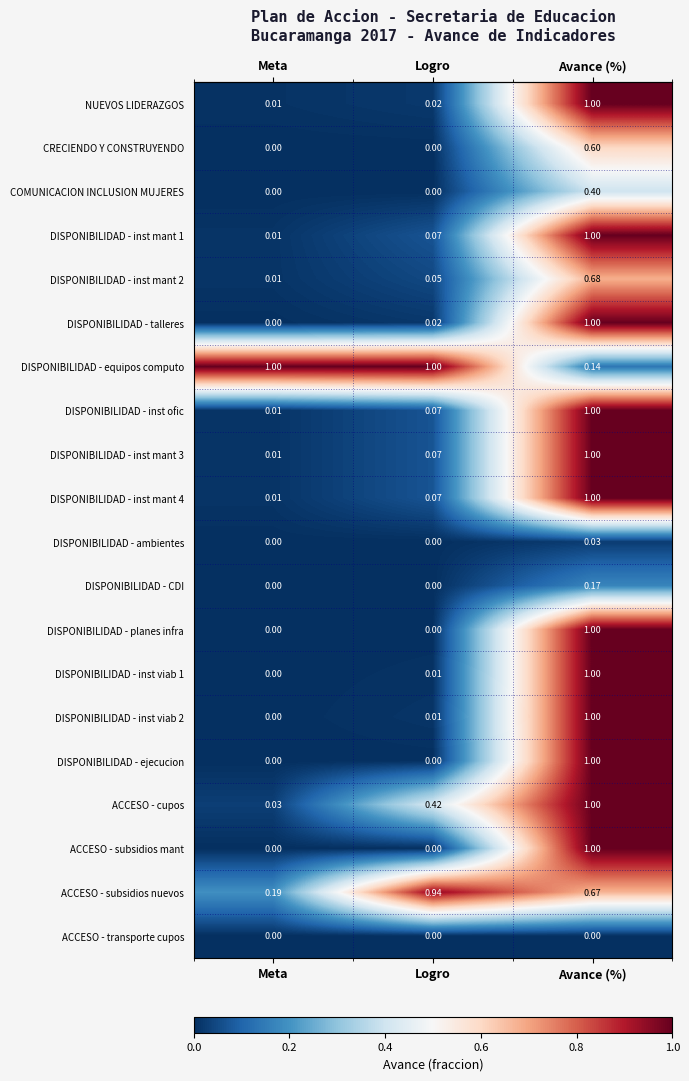

At which label does ACCESO - subsidios nuevos reach its minimum?

Meta